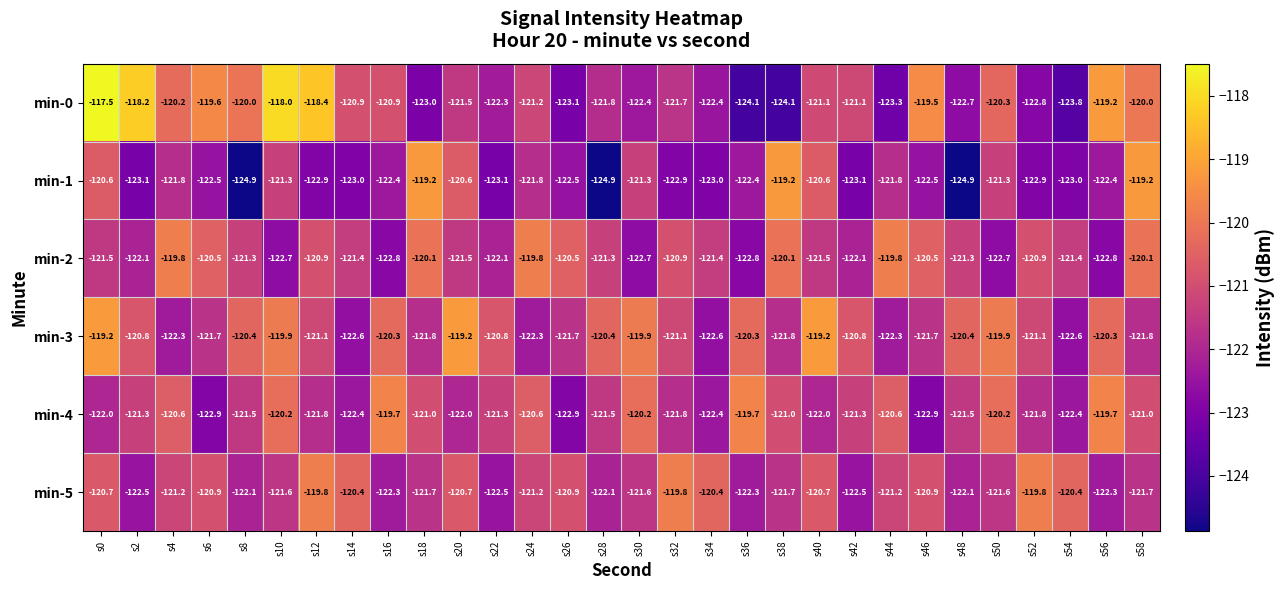

True or false: min-0 has a value of -53.4 at s4.

False